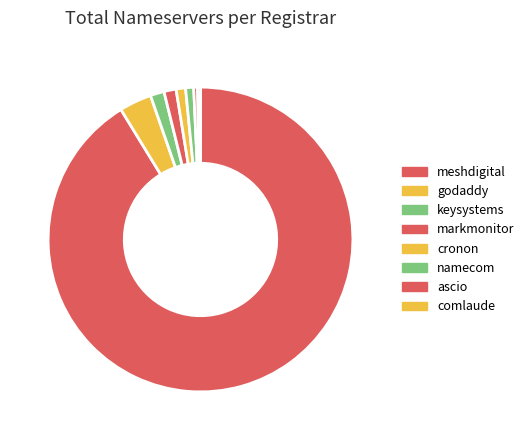

What percentage is NOT represented by cronon?

99.0%